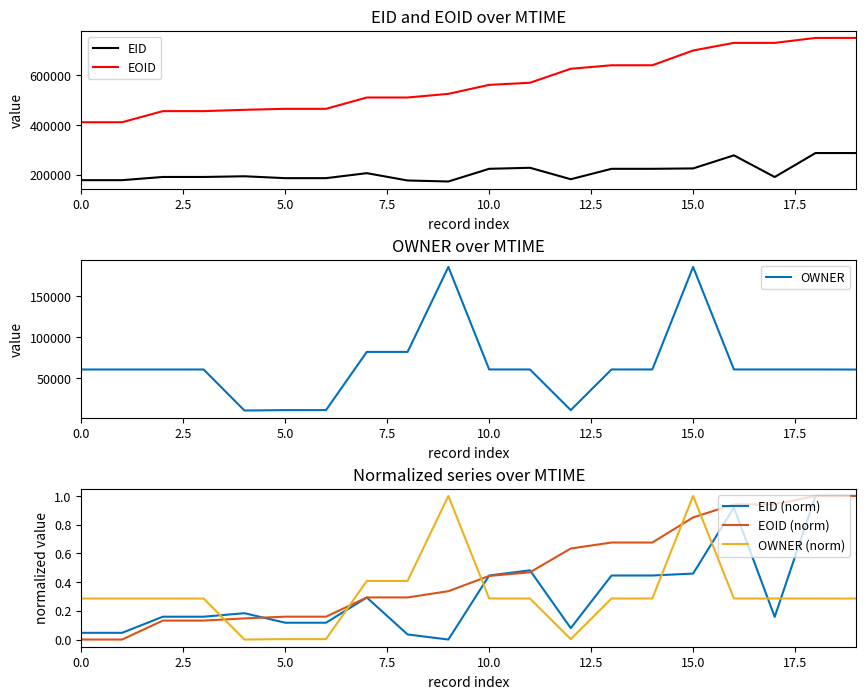

Which label corresponds to the largest value in the chart?

19